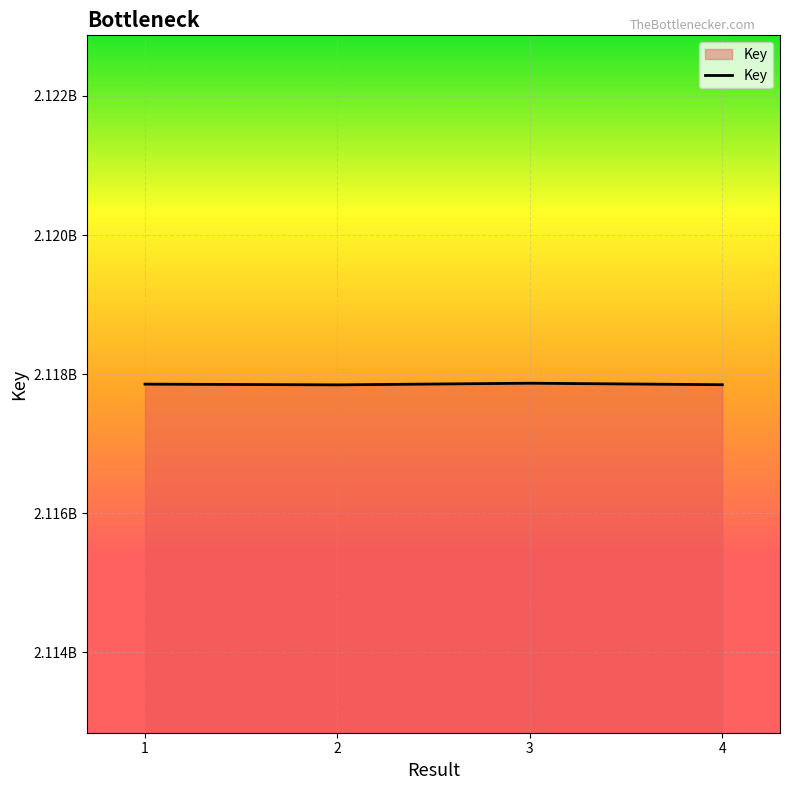

Approximately how many times larger is the value at 3 compared to 2?

1.0